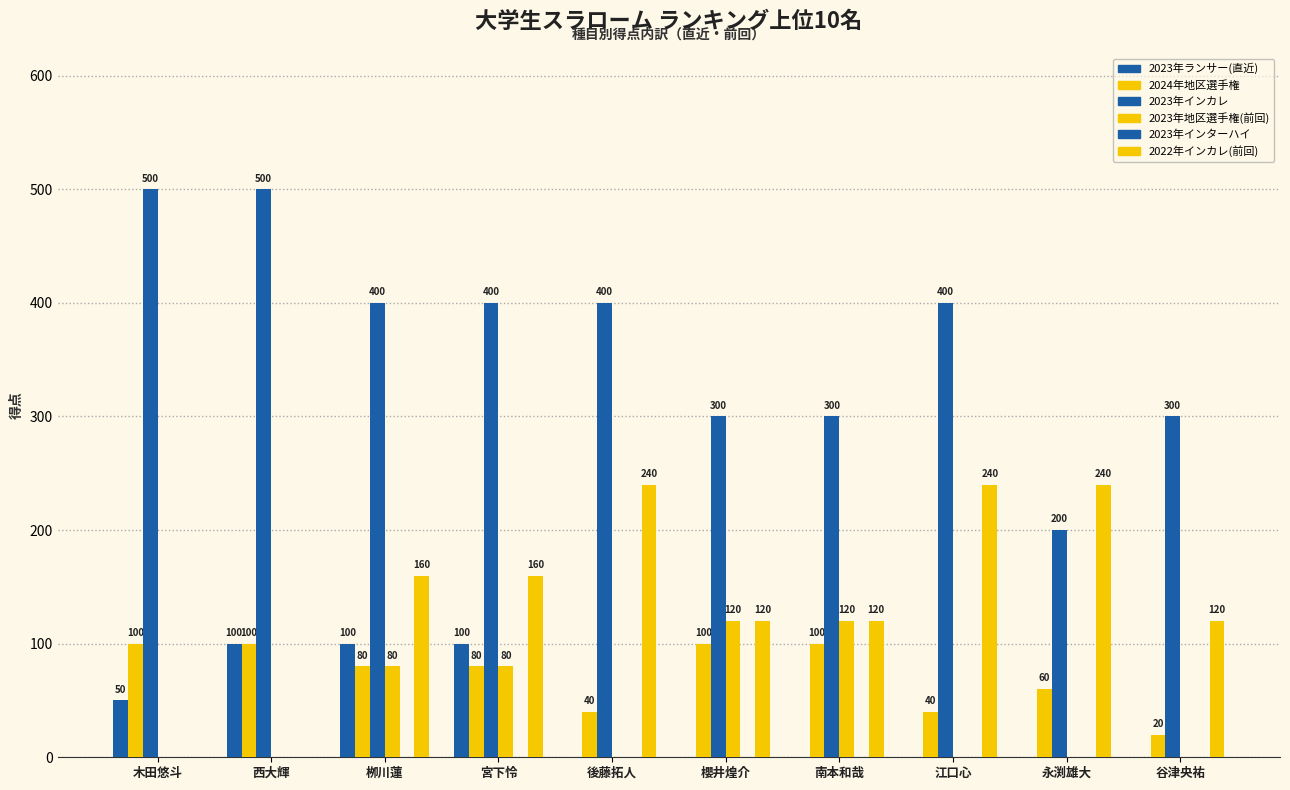

Which category has the highest value across all series?

木田悠斗